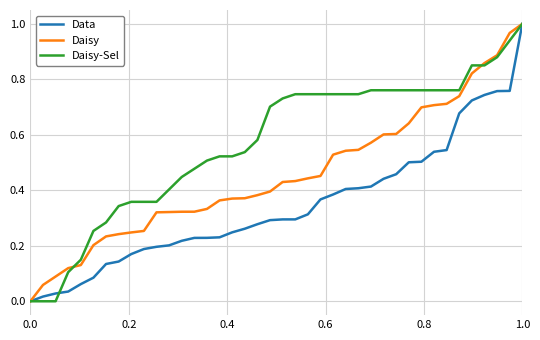

List the series in order of their overall mean, lowest first.

Data, Daisy, Daisy-Sel